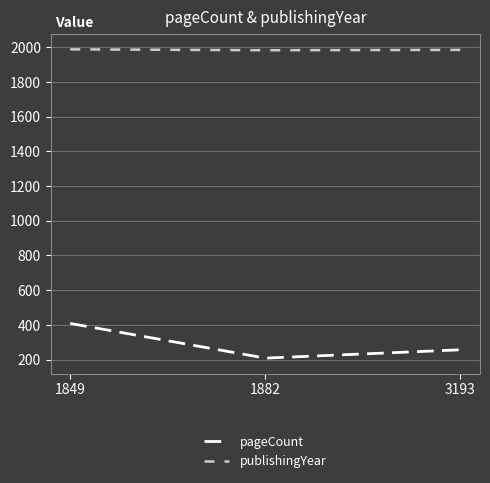

Is it true that publishingYear equals 1988 at 1849?

True